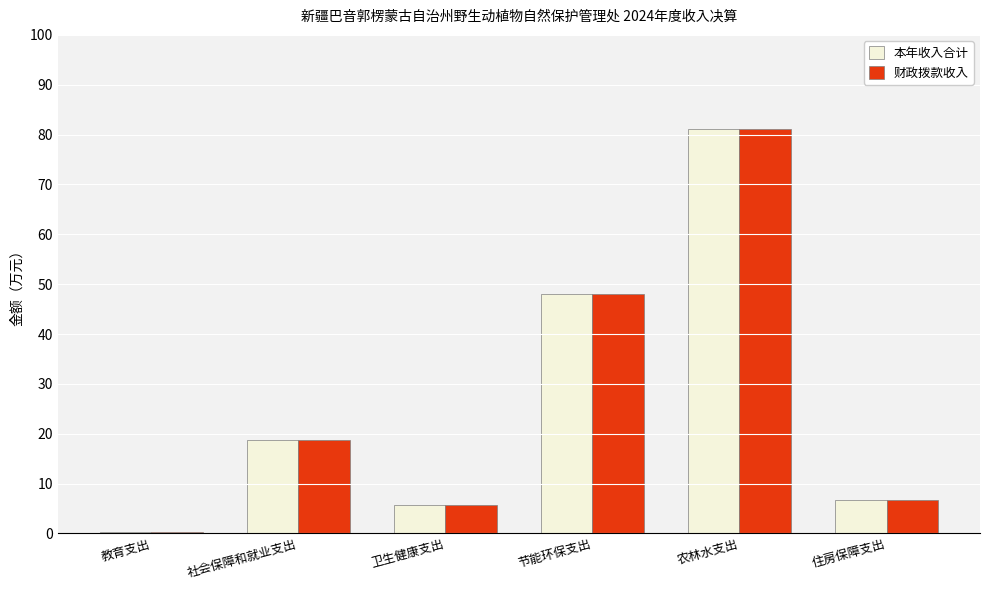

At which category is the sum across all series the highest?

农林水支出